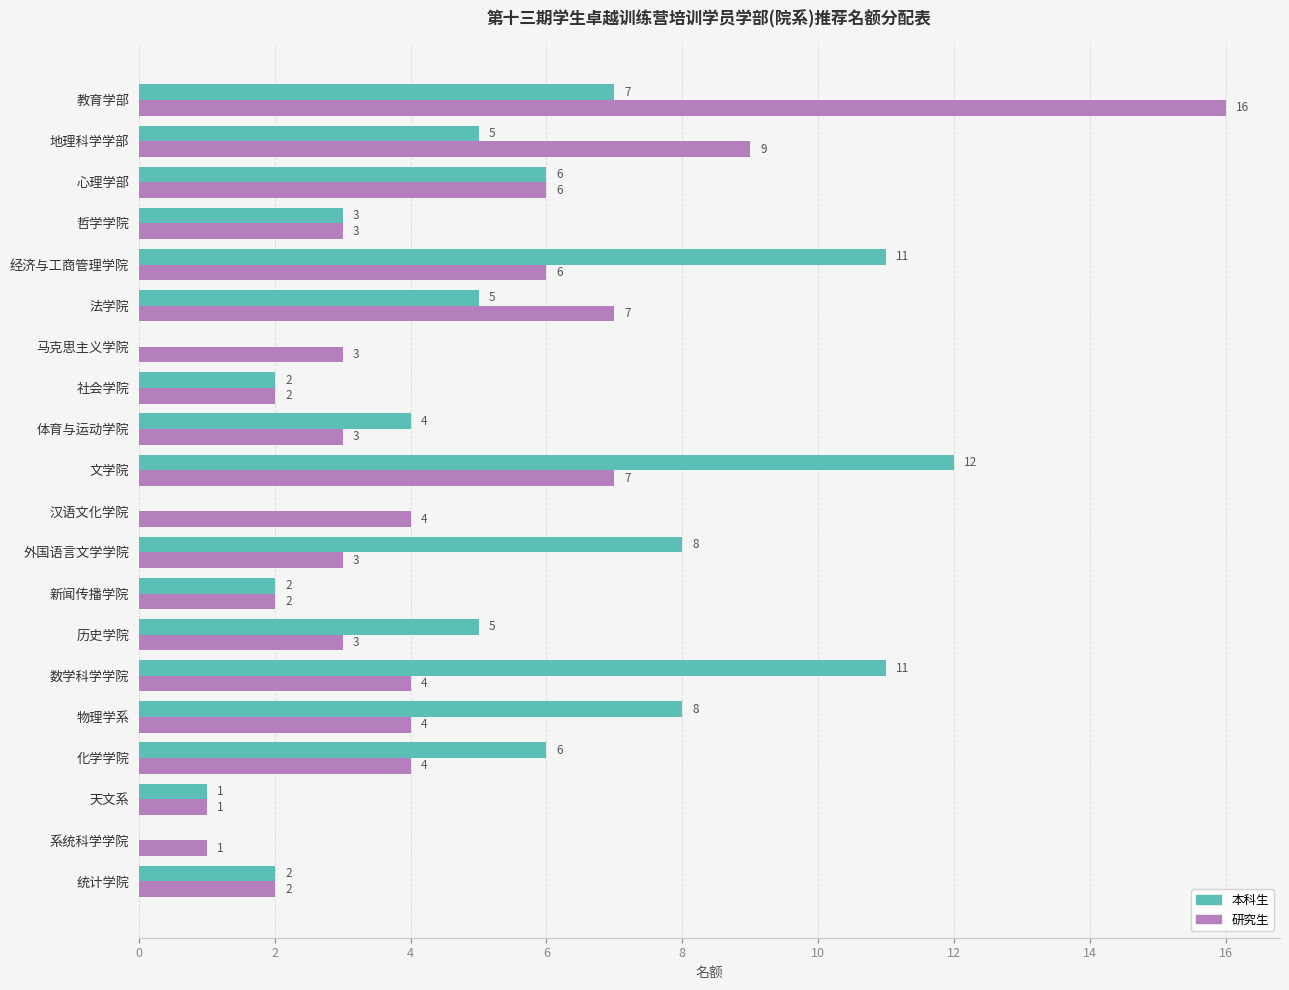

Is it true that 研究生 equals 2 at 统计学院?

True